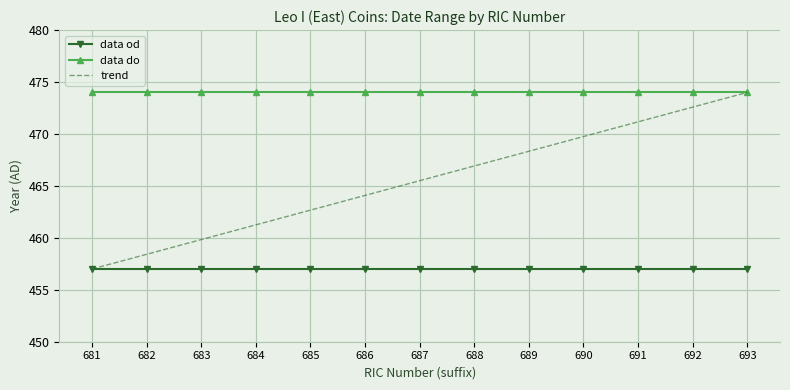

At how many categories does at least one series exceed 465?

13